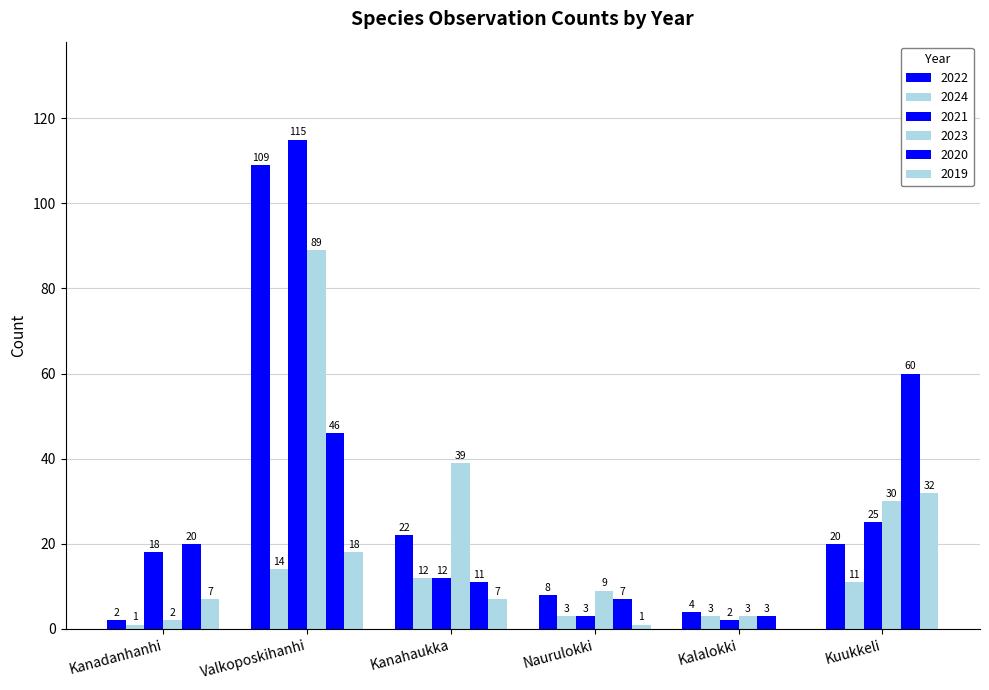

Is the value of 2019 at Kalalokki greater than the value of 2020 at Naurulokki?

No